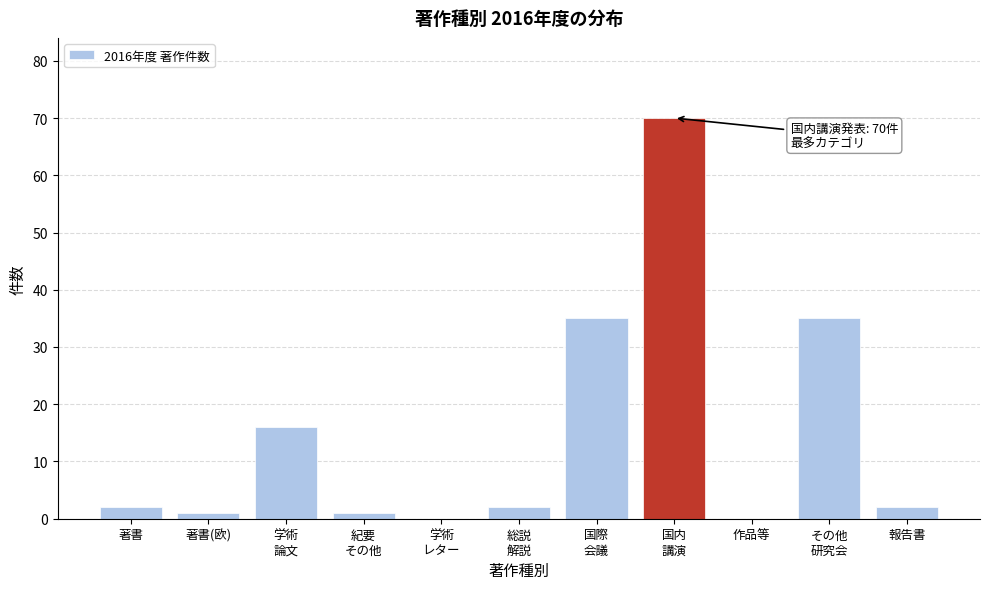

What is the greatest value displayed?

70